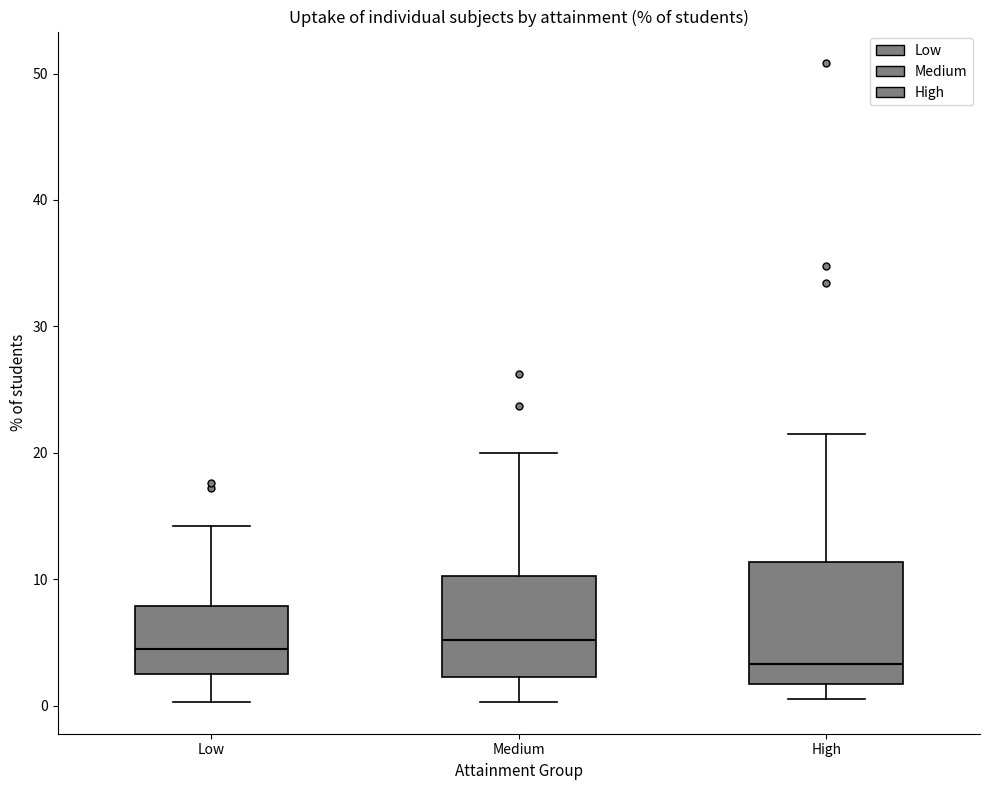

Reading left to right, read every box against the y-axis: the position of its median line, the range the box covers, and the ends of its whiskers. The values are not printed on the chart, so give them approximately, as read against the axis.

Low: median 5, box 2 to 8, whiskers 0 to 14
Medium: median 5, box 2 to 10, whiskers 0 to 20
High: median 3, box 2 to 11, whiskers 1 to 22